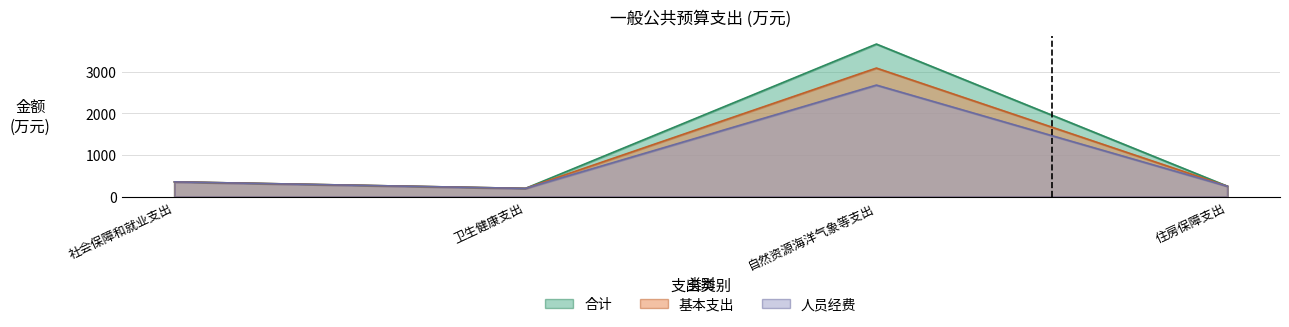

Where is the first local minimum for 人员经费?

卫生健康支出